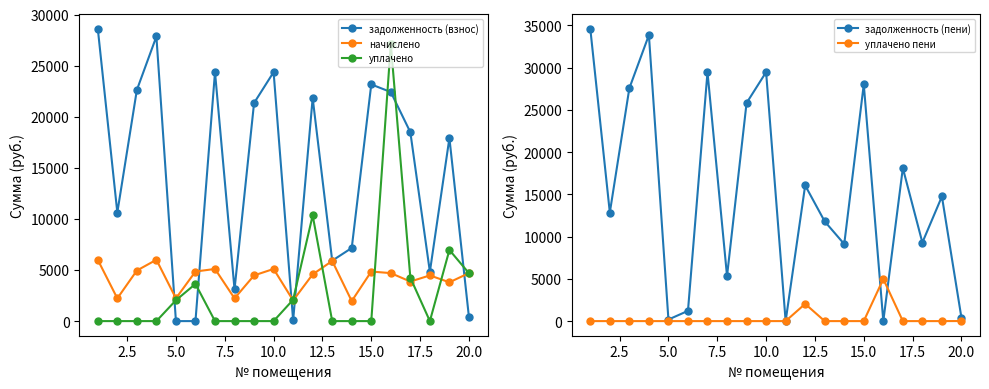

List the series in order of their peak value, lowest first.

уплачено пени, начислено, уплачено, задолженность (взнос), задолженность (пени)